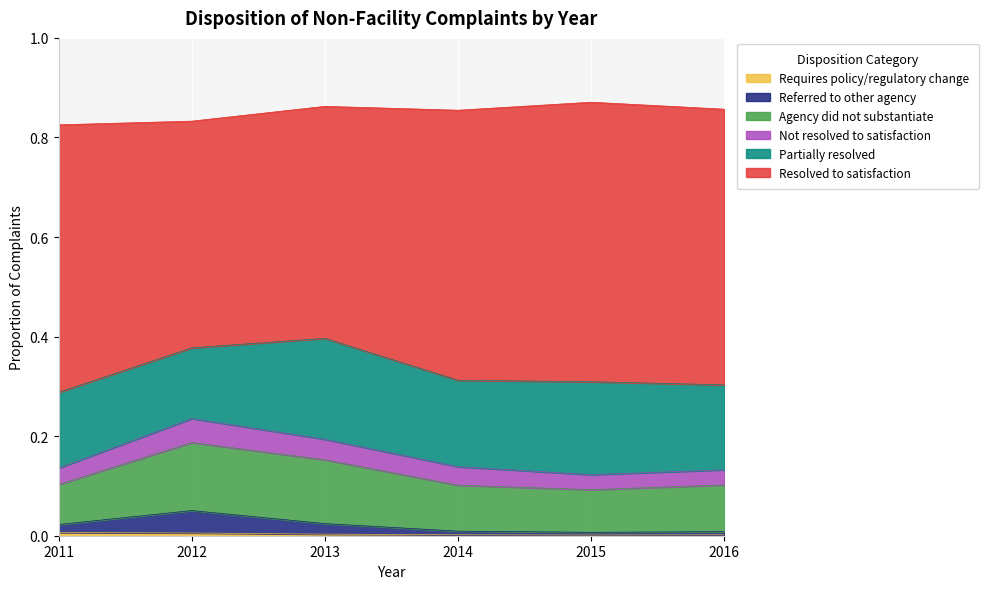

True or false: Not resolved to satisfaction has a value of 0.0 at 2011.

False